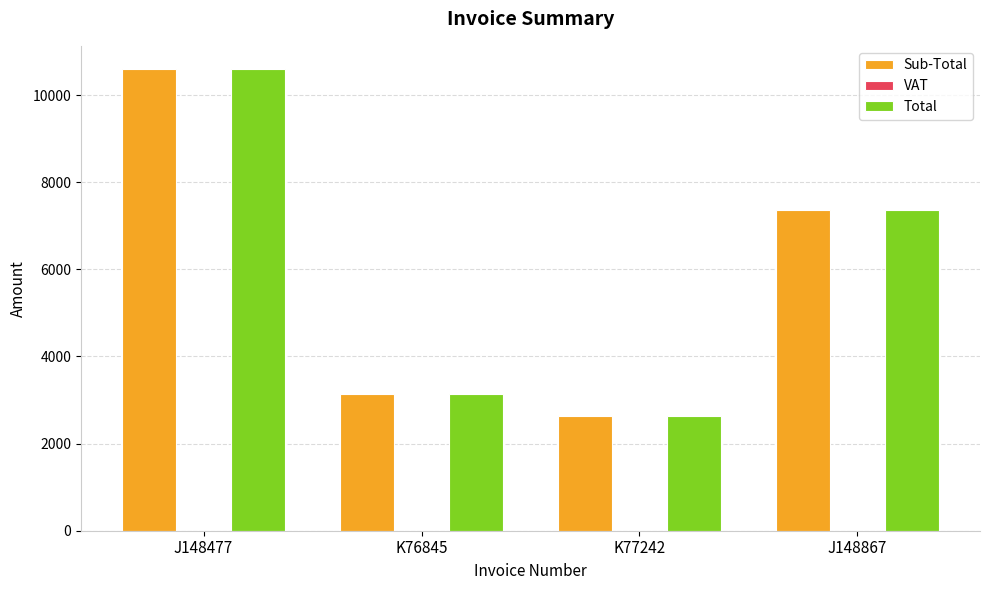

Is it true that Sub-Total equals 18193.7 at J148477?

False